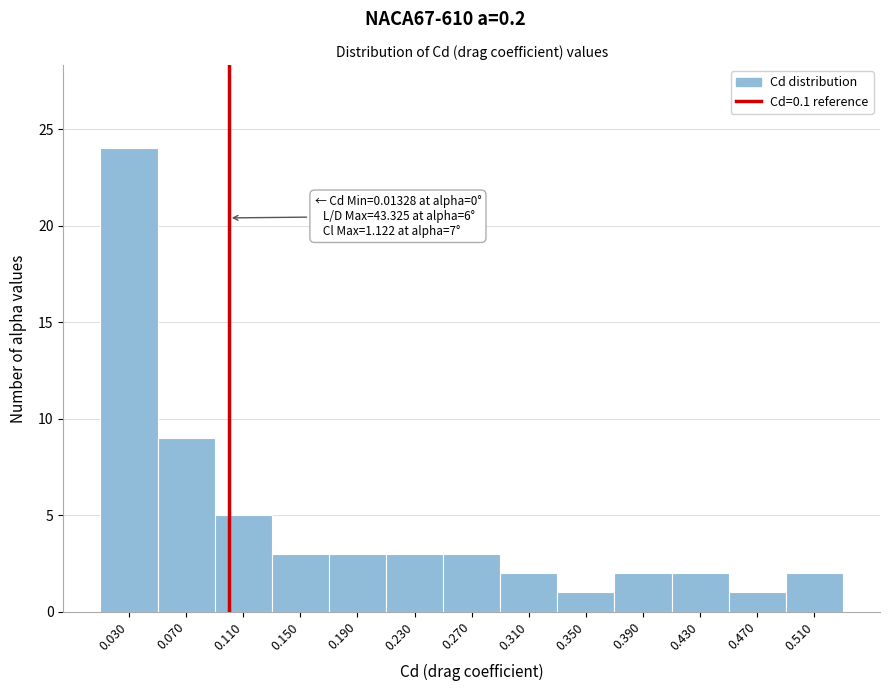

Which range on the x-axis has the tallest bar?

0.01 to 0.05